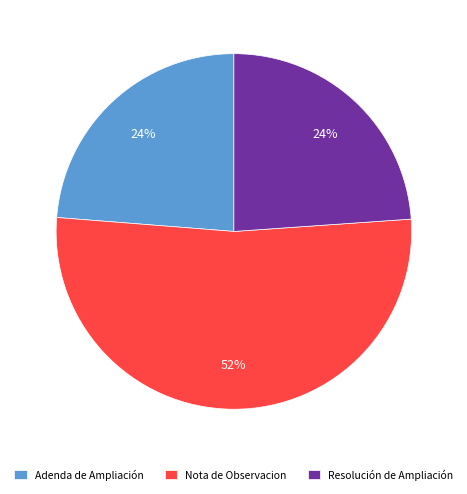

Does Adenda de Ampliación represent more than half of the total?

No